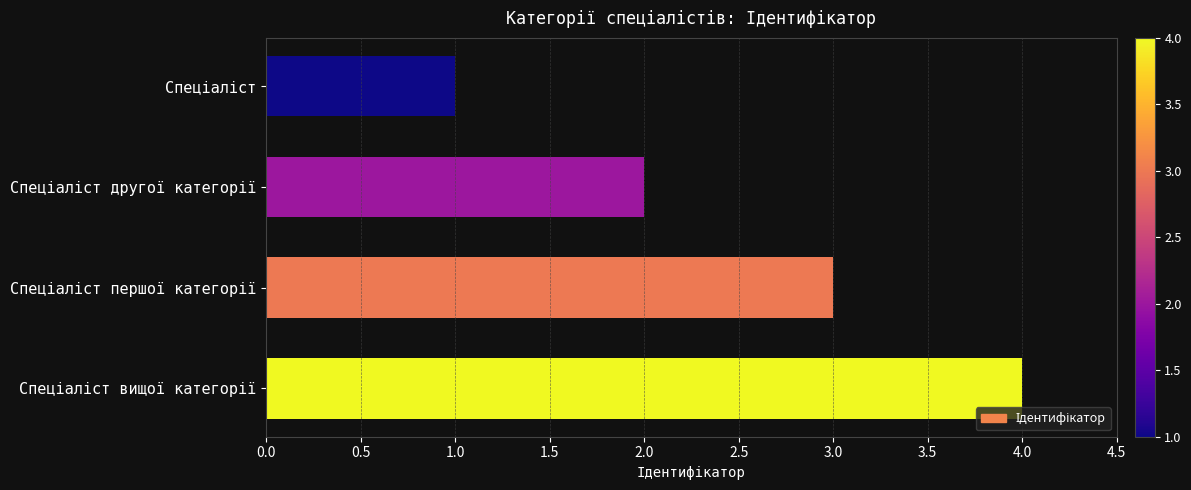

What is the greatest value displayed?

4